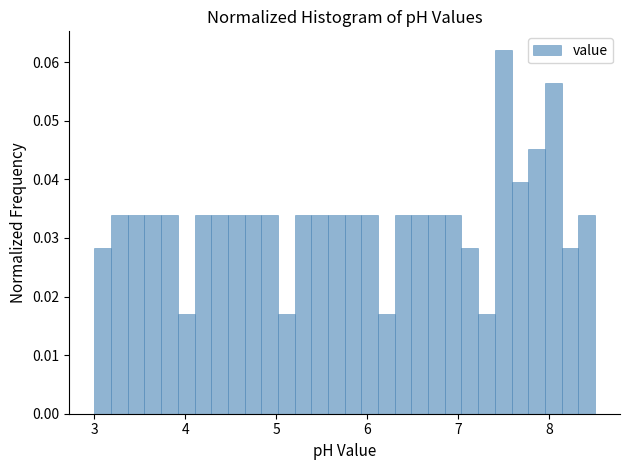

Read against the x-axis, roughly where is the centre of the tallest bar?

7.5